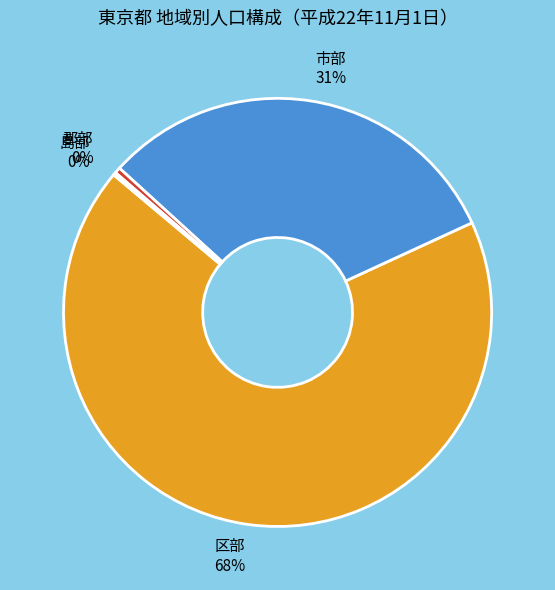

Between 市部 and 郡部, which is larger?

市部